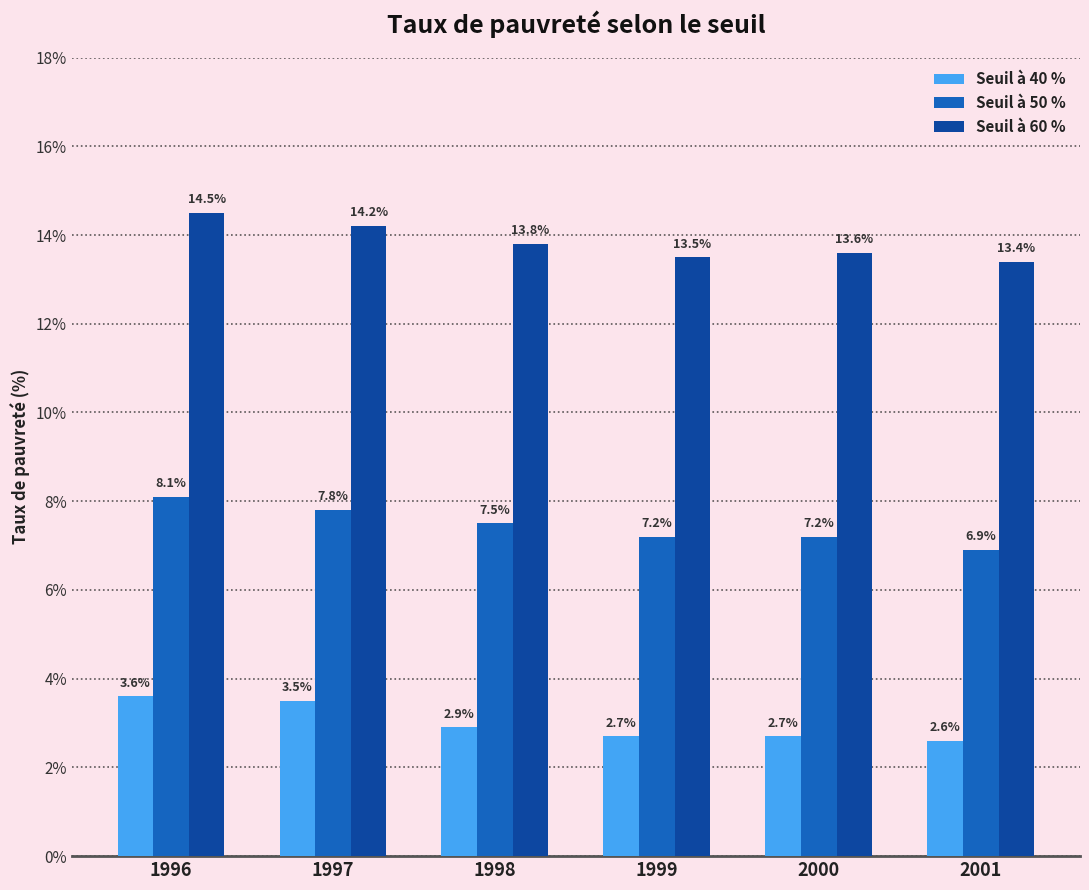

At 2001, list the series in order from smallest to largest.

Seuil à 40 %, Seuil à 50 %, Seuil à 60 %